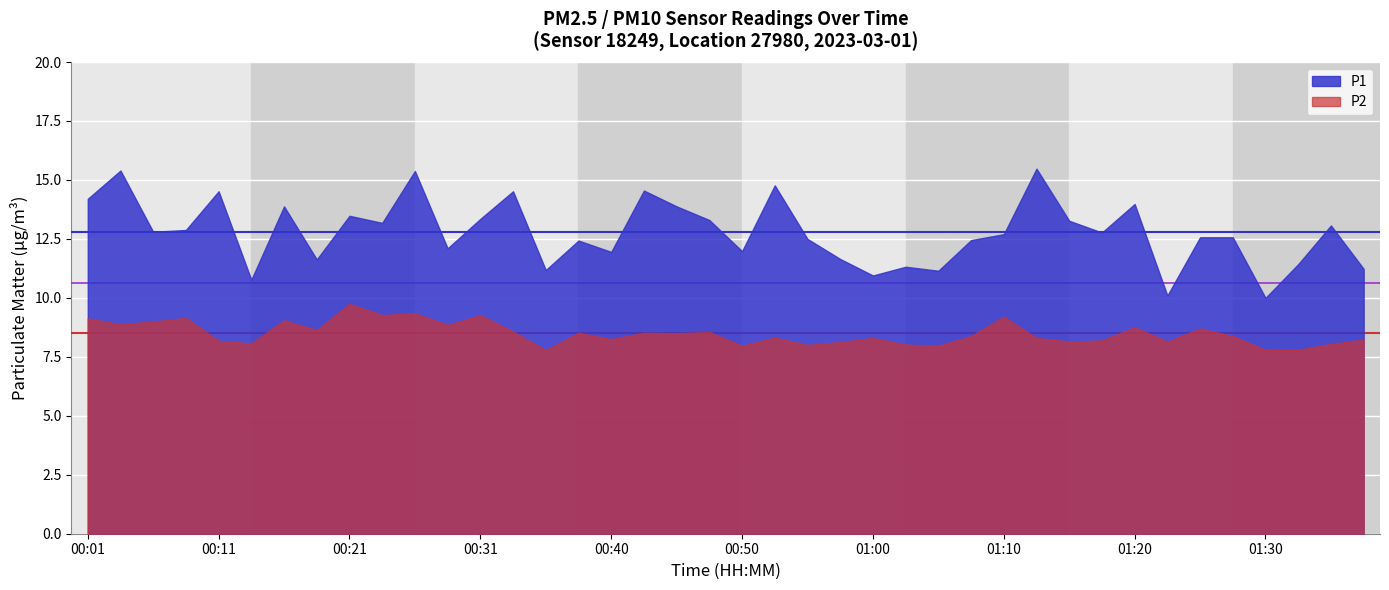

List the series in order of their peak value, highest first.

P1, P2